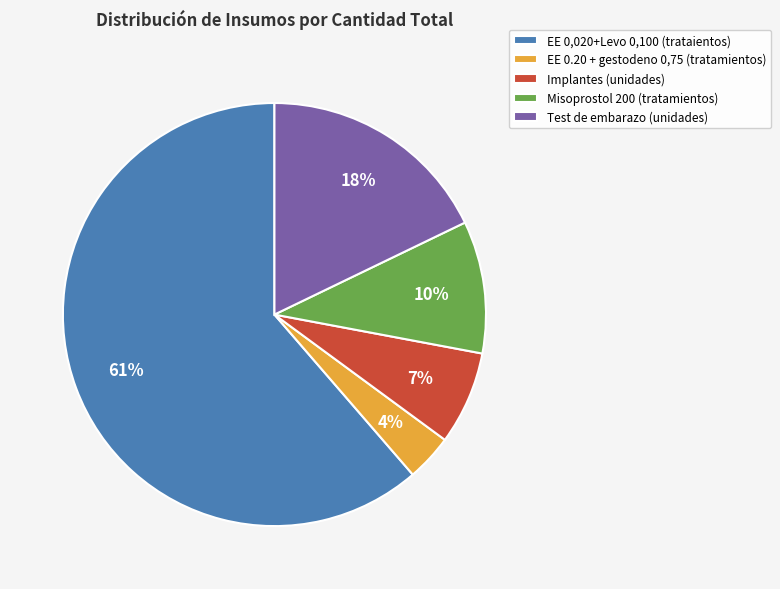

Between EE 0,020+Levo 0,100 (trataientos) and Test de embarazo (unidades), which is larger?

EE 0,020+Levo 0,100 (trataientos)